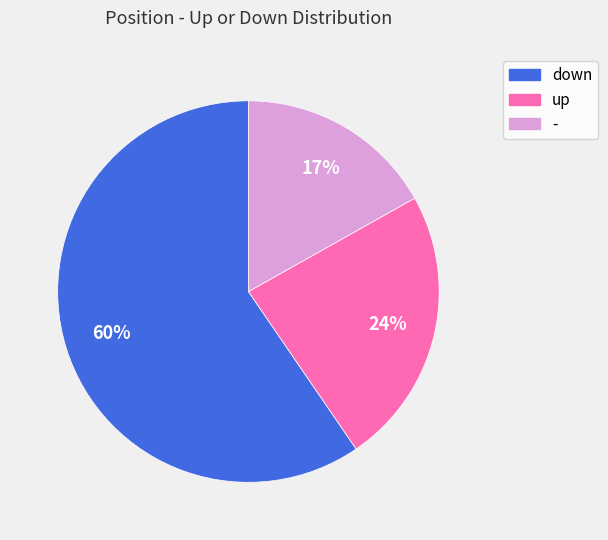

Does down represent more than half of the total?

Yes